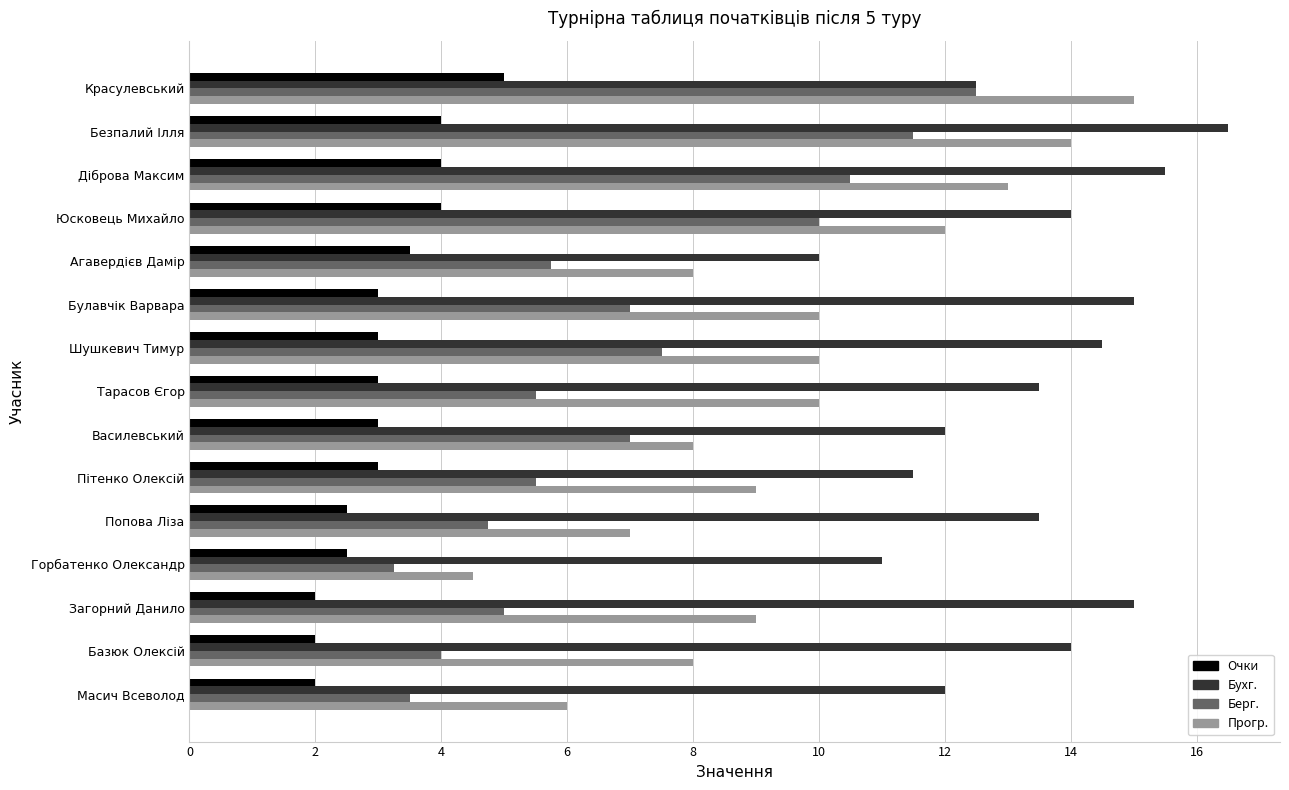

The value of Прогр. at Красулевський is 15.0. True or false?

True